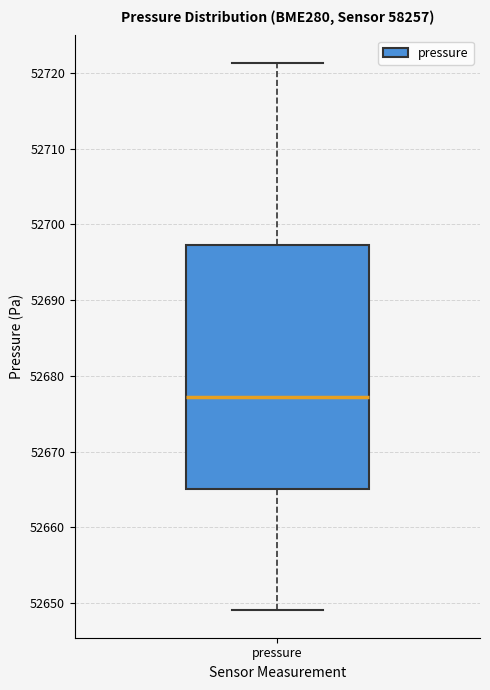

Read this box plot against the y-axis: the position of the median line, the range covered by the box, and the ends of both whiskers. The values are not printed on the chart, so give them approximately, as read against the axis.

median 52677, box 52665 to 52697, whiskers 52649 to 52721